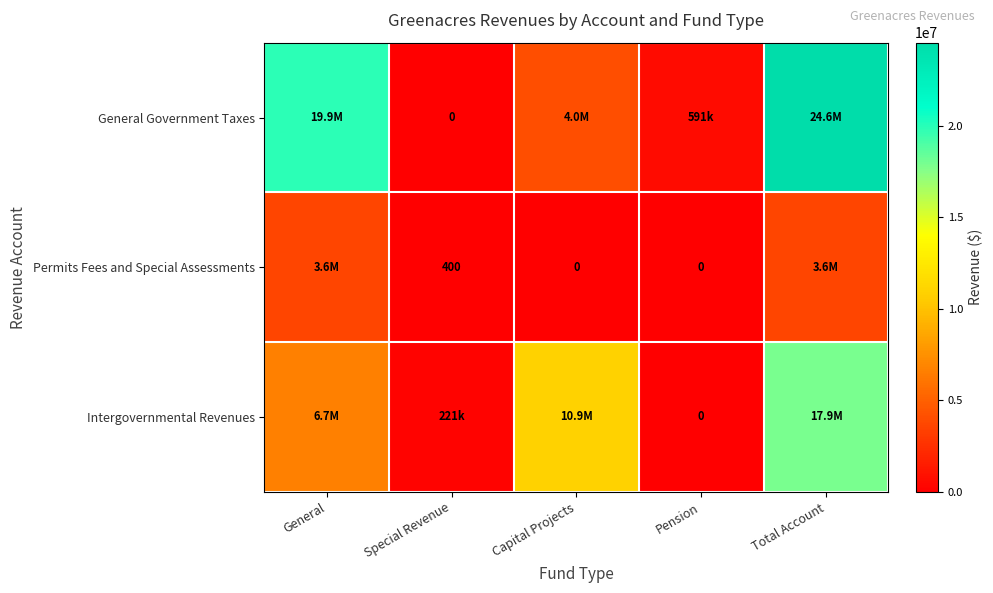

Is it true that General Government Taxes equals 34056520 at General?

False